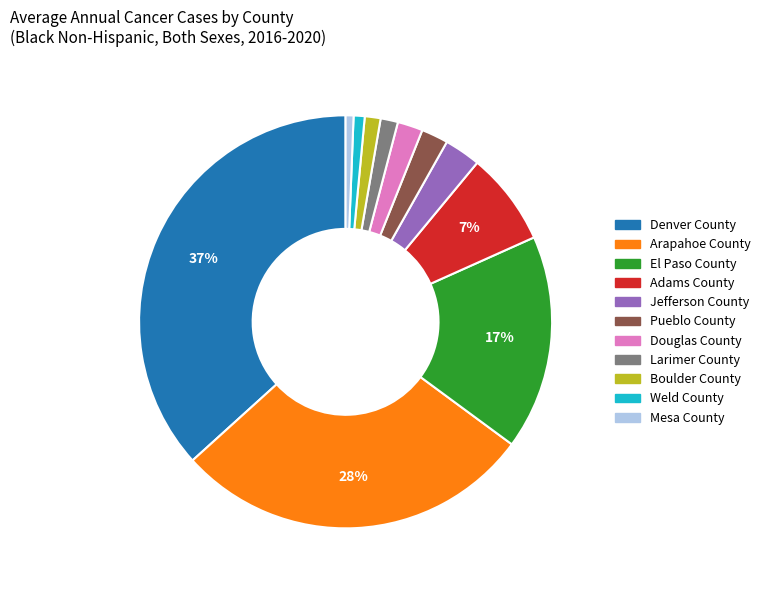

Does El Paso County account for over 50% of the chart?

No